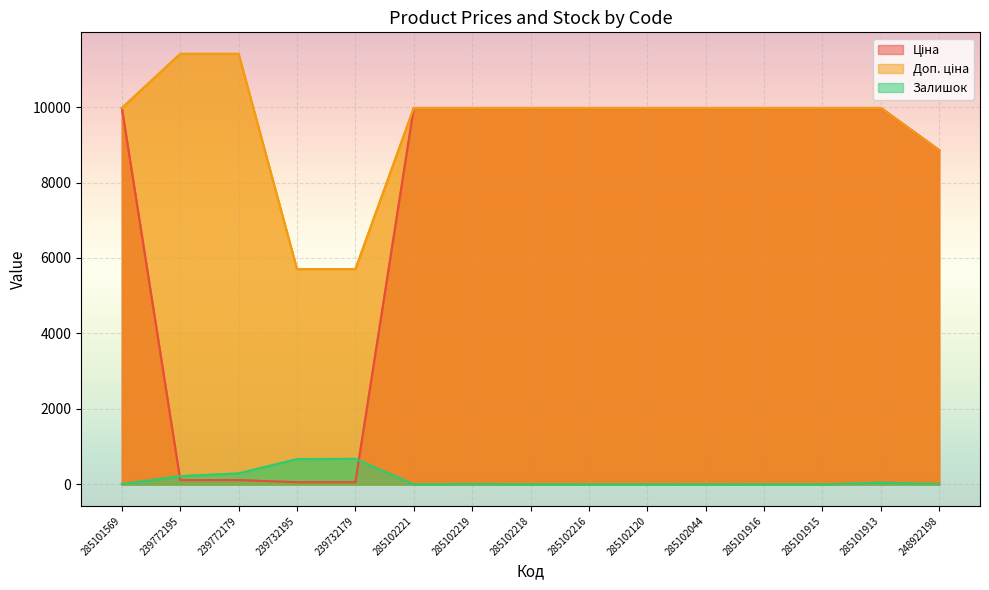

What is the difference between the second highest and second lowest values in the Доп. ціна series?

5705.0